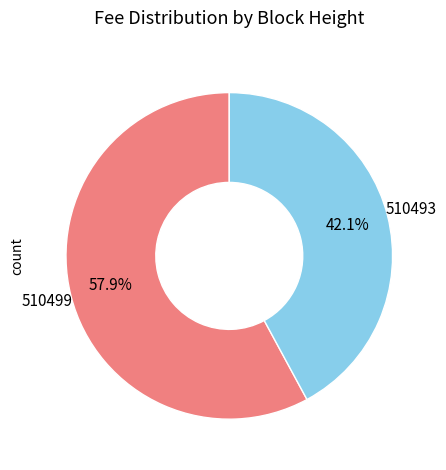

To the nearest percent, what is the combined percentage of 510493 and 510499?

100%